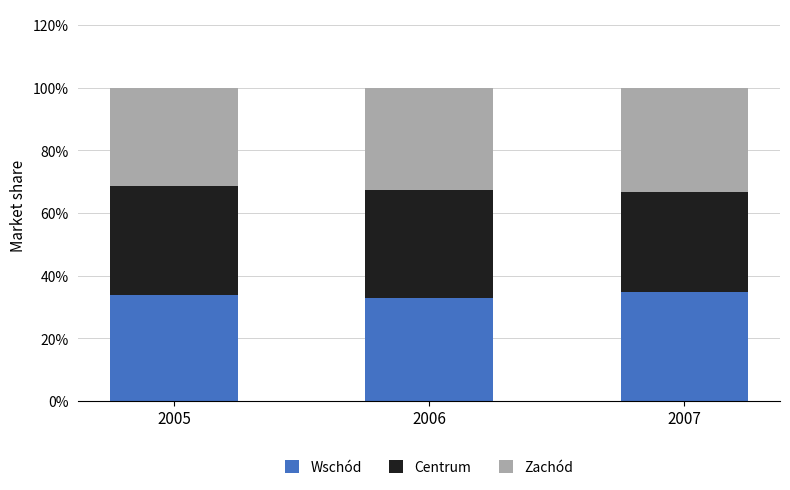

What is the minimum value for Wschód?

32.8